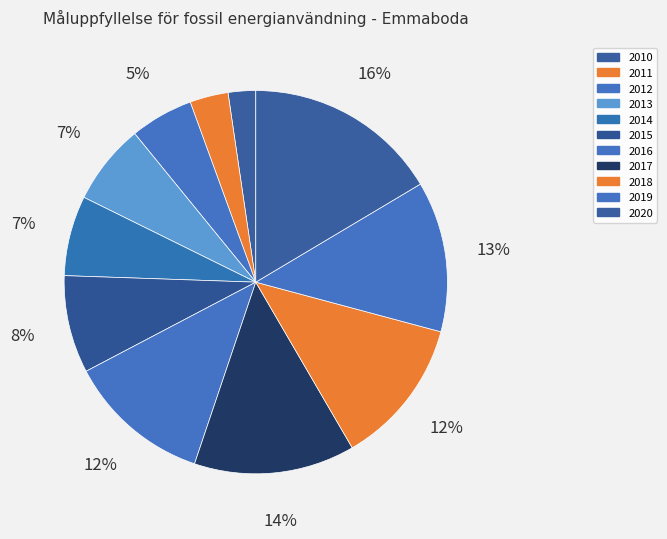

To the nearest percent, what is the difference between the 2014 and 2018 slice percentages?

6%